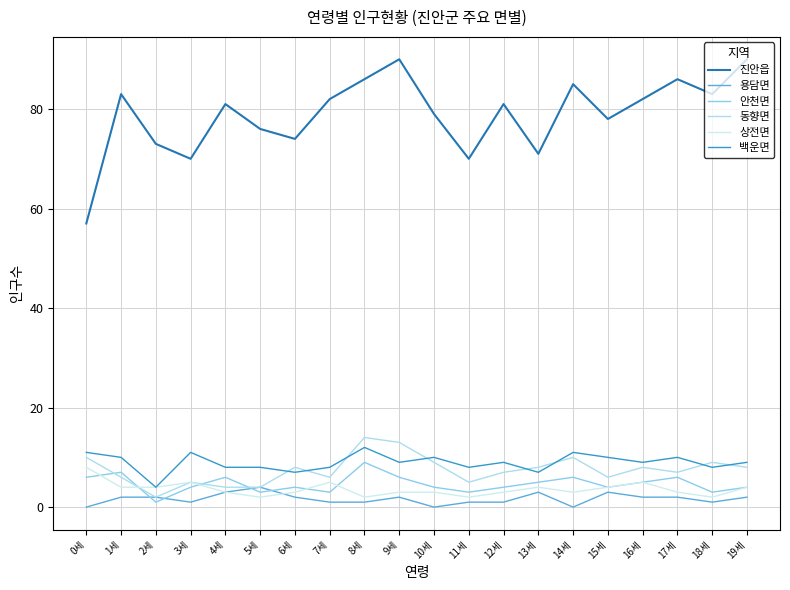

Is the value of 용담면 at 6세 greater than the value of 동향면 at 11세?

No